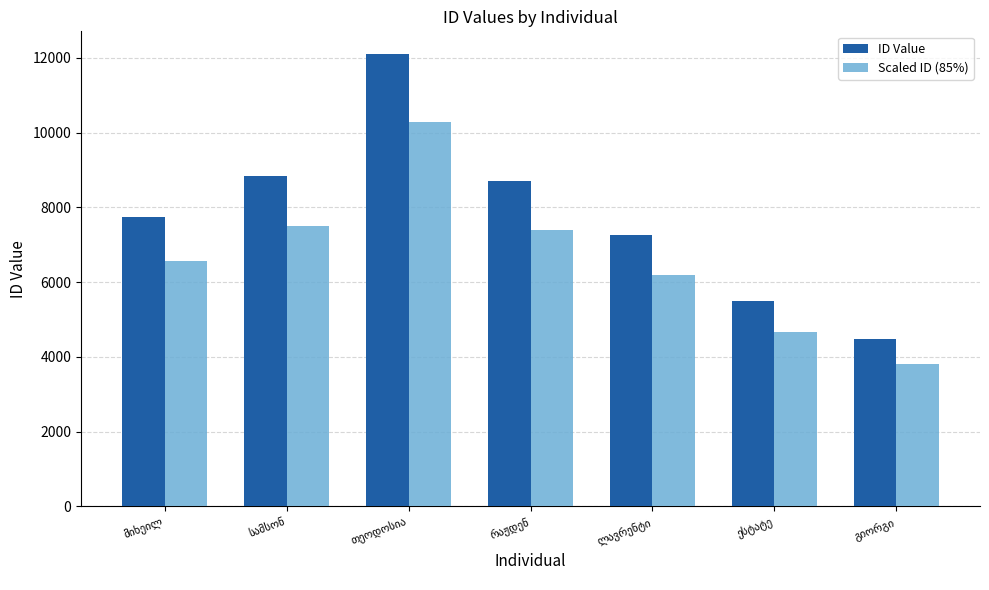

How many bars are there in total?

14